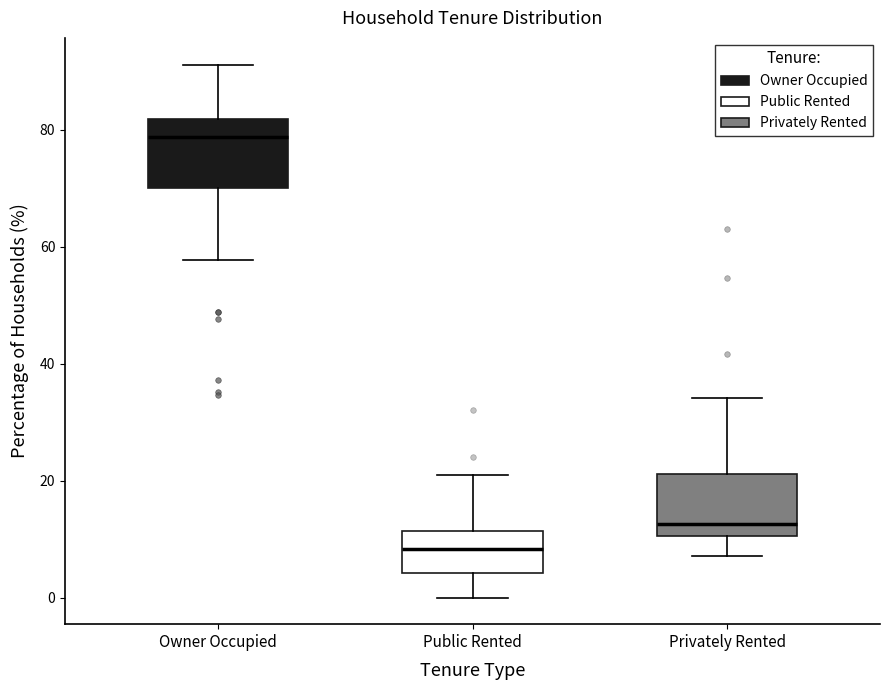

Reading left to right, transcribe this box plot: for each box, give where its median line is, the range the box spans, and where its two whiskers end, as read against the y-axis. The values are not printed on the chart, so give them approximately, as read against the axis.

Owner Occupied: median 78, box 70 to 82, whiskers 58 to 92
Public Rented: median 8, box 4 to 12, whiskers 0 to 20
Privately Rented: median 12, box 10 to 22, whiskers 8 to 34